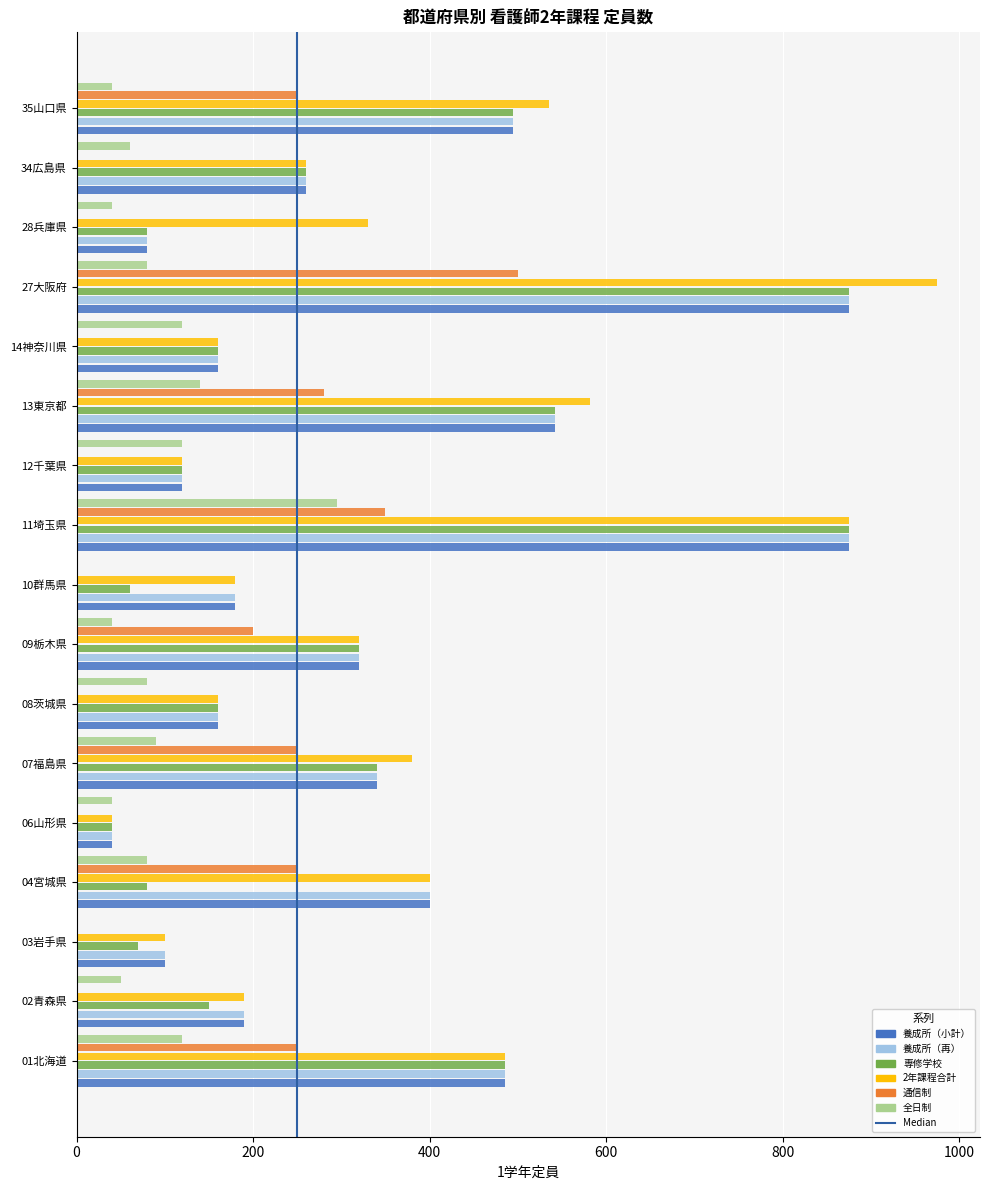

Is it true that 養成所（小計） equals 120 at 12千葉県?

True